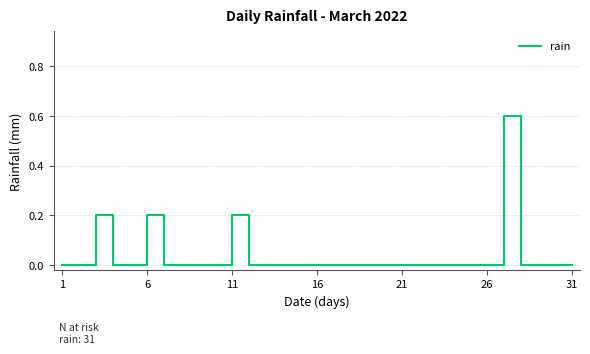

What is the difference between the maximum and minimum values?

0.6